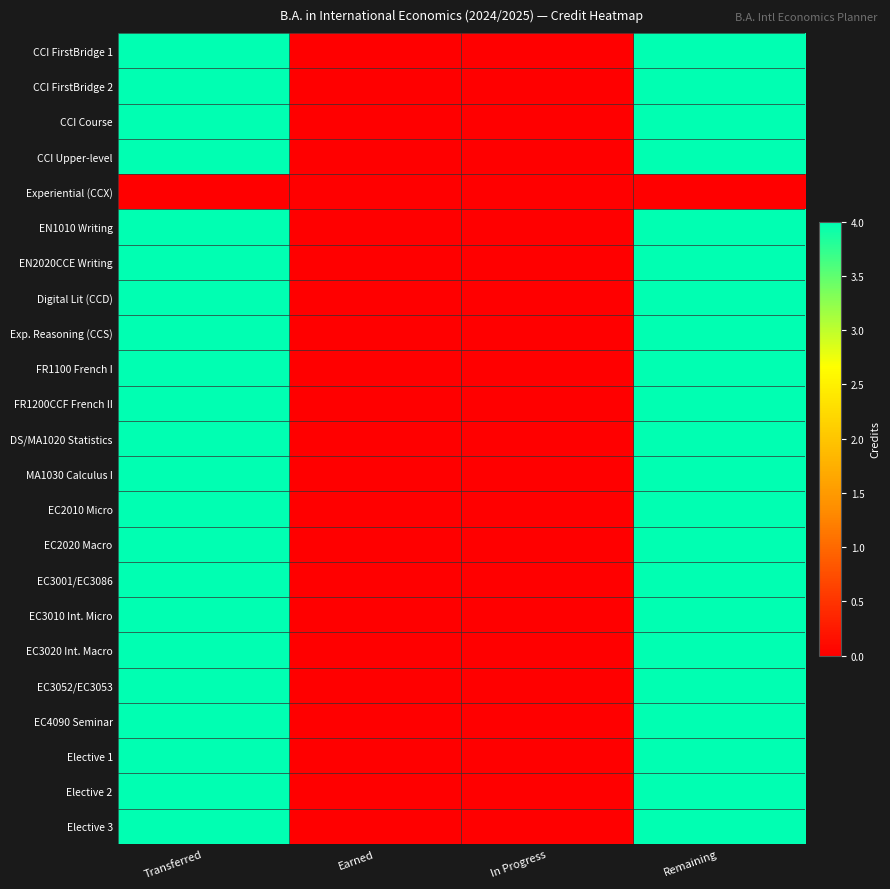

At which category is the sum across all series the highest?

Transferred